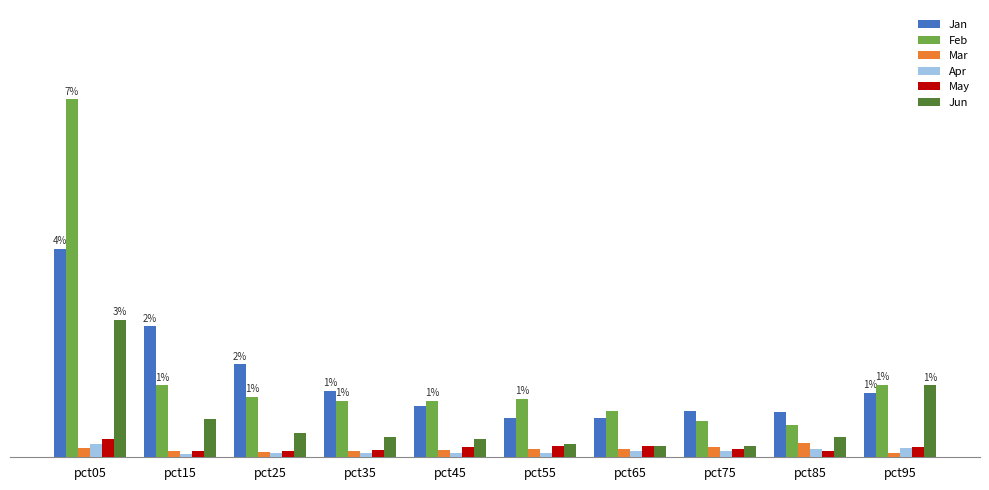

Reading right to left, list all the values displayed in this chart.

Jan: 1.2	0.8	0.9	0.7	0.7	1.0	1.2	1.7	2.4	3.9
Feb: 1.3	0.6	0.7	0.9	1.1	1.0	1.1	1.1	1.3	6.6
Mar: 0.1	0.3	0.2	0.2	0.2	0.1	0.1	0.1	0.1	0.2
Apr: 0.2	0.2	0.1	0.1	0.1	0.1	0.1	0.1	0.1	0.3
May: 0.2	0.1	0.2	0.2	0.2	0.2	0.1	0.1	0.1	0.3
Jun: 1.3	0.4	0.2	0.2	0.2	0.3	0.4	0.4	0.7	2.5